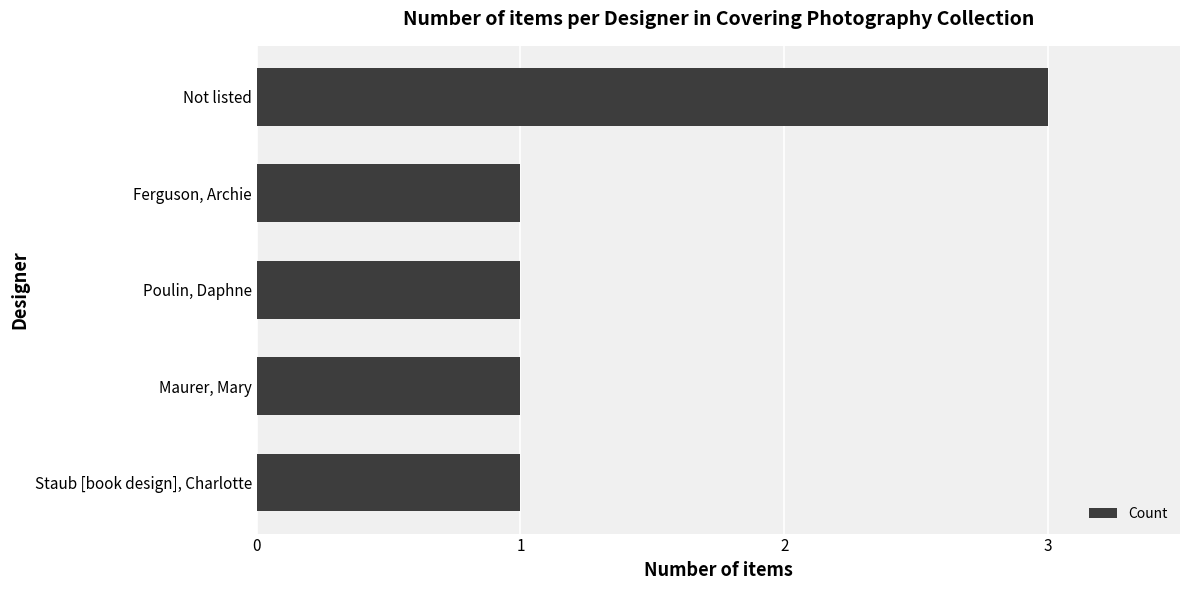

Approximately how many times larger is the value at Poulin, Daphne compared to Ferguson, Archie?

1.0